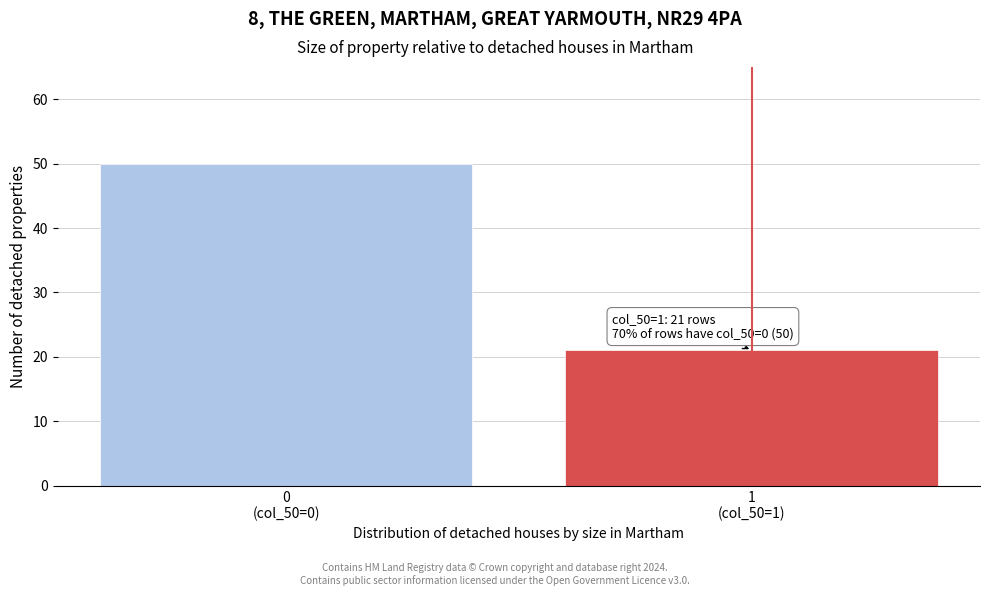

Reading right to left, transcribe all the data shown in this chart.

21	50